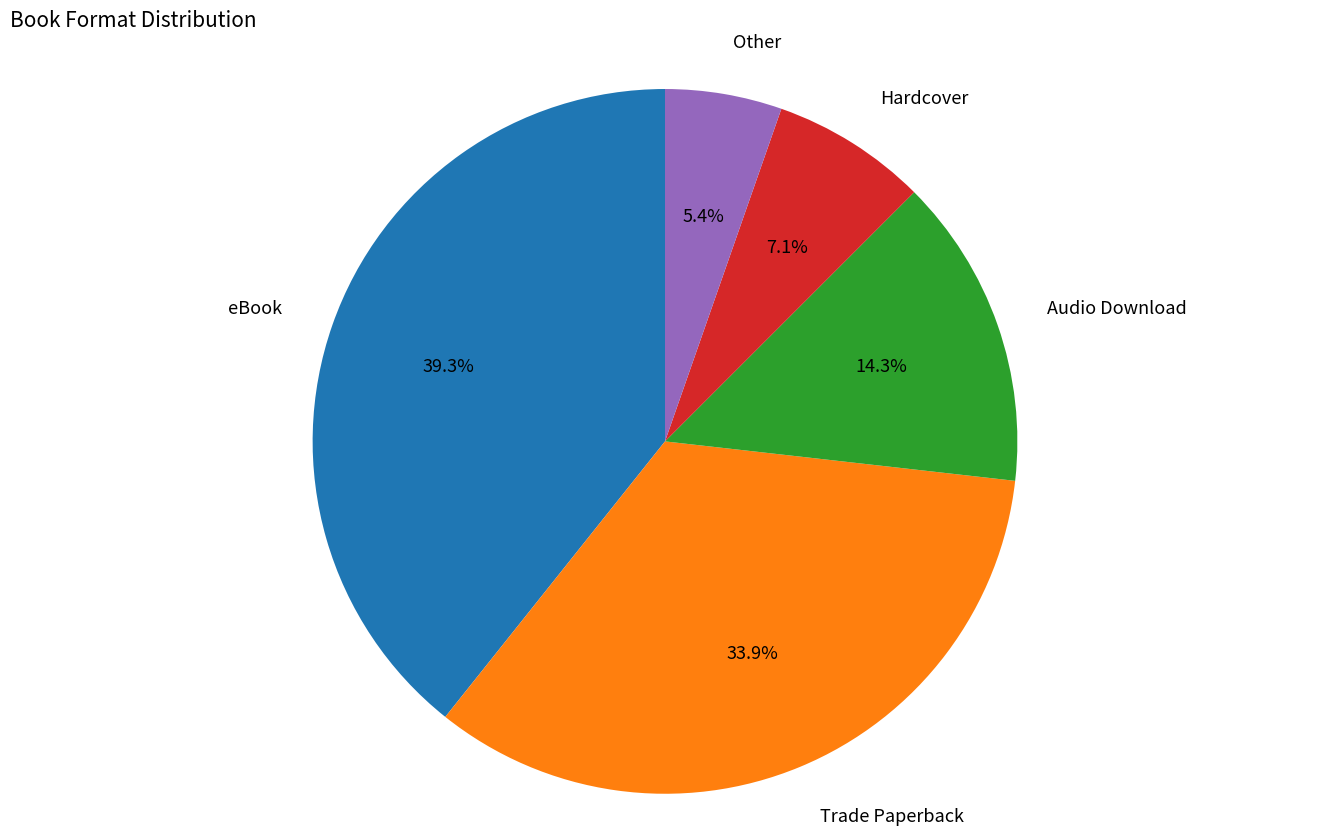

The eBook slice represents 32% of the pie. True or false?

False